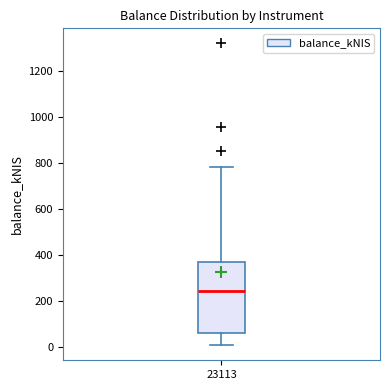

Read this box plot against the y-axis: the position of the median line, the range covered by the box, and the ends of both whiskers. The values are not printed on the chart, so give them approximately, as read against the axis.

median 240, box 60 to 380, whiskers 0 to 780